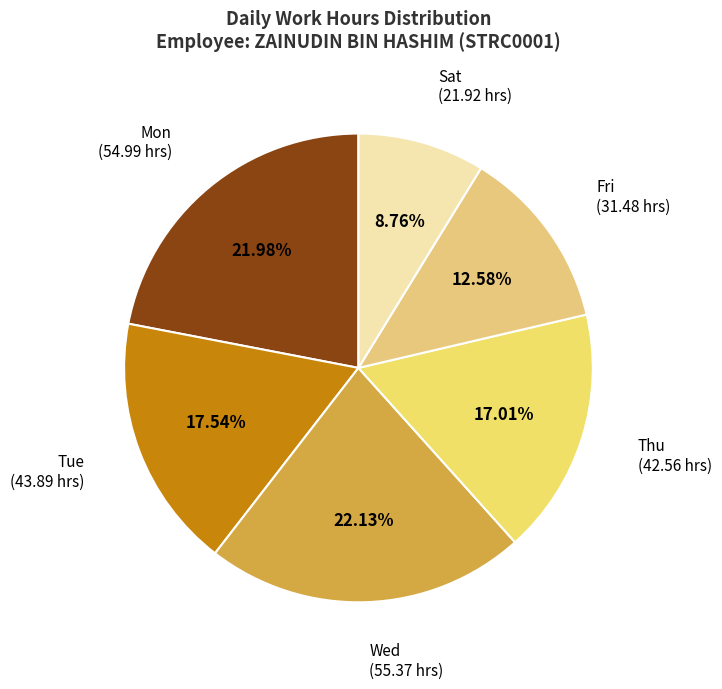

How many segments does this pie chart have?

6